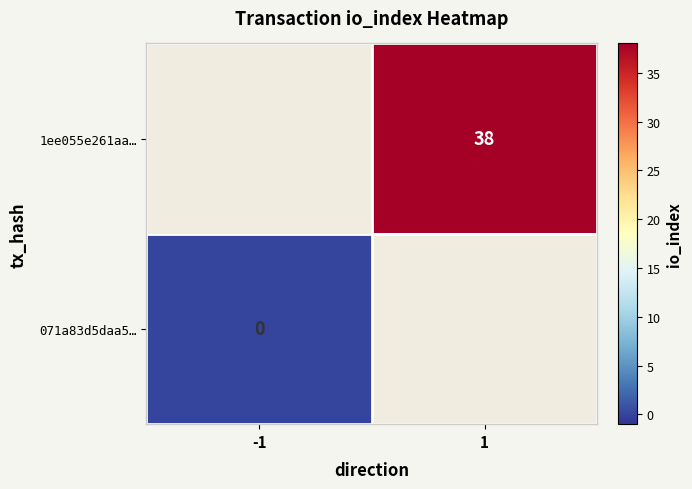

Is it true that 1ee055e261aa… equals 50 at 1?

False